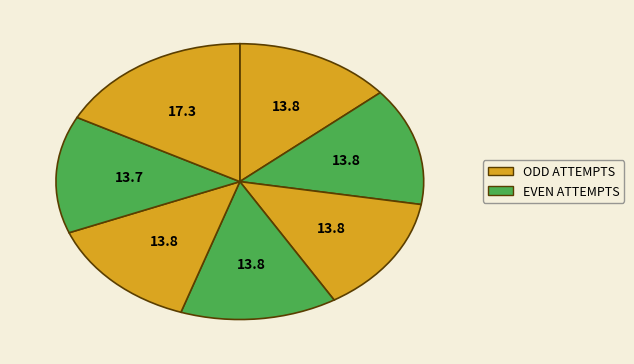

How many slices are in this pie chart?

7